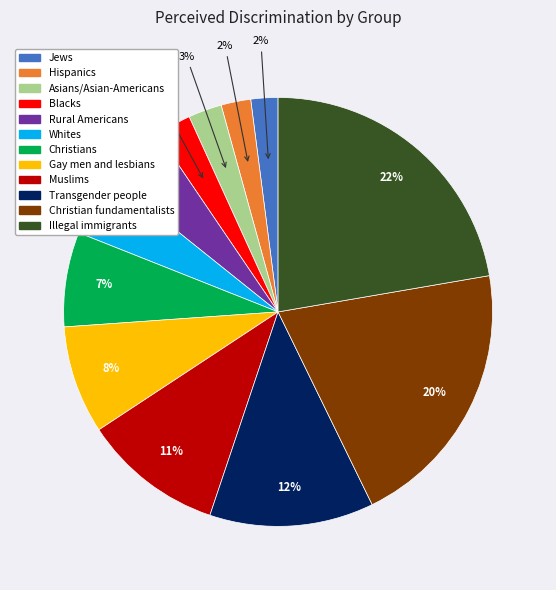

Do Gay men and lesbians and Christians together represent more than half of the pie?

No